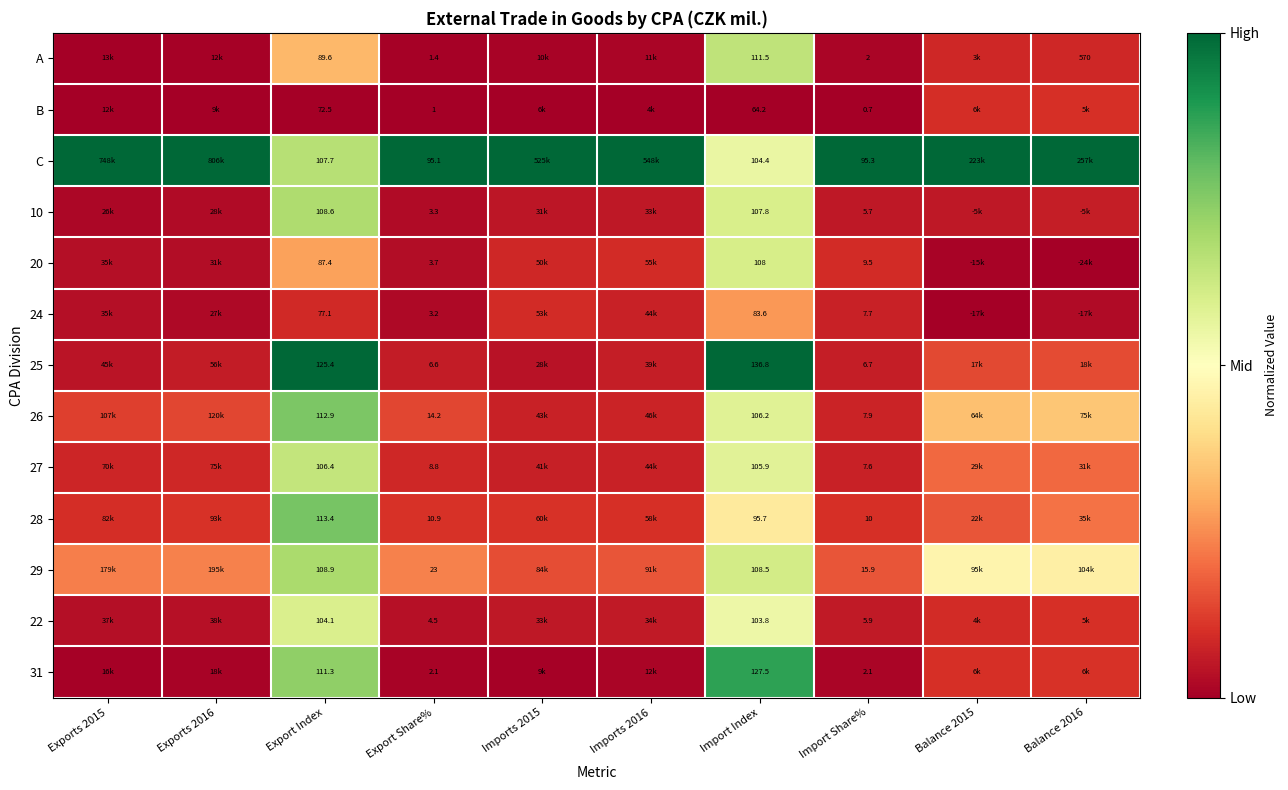

Is the value of 24 at Import Share% greater than the value of 27 at Exports 2015?

No